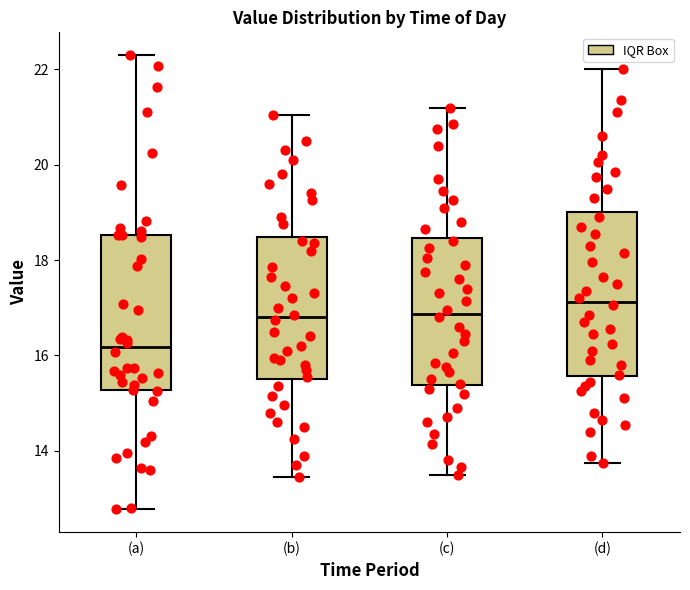

Which box has the lowest median line?

(a)